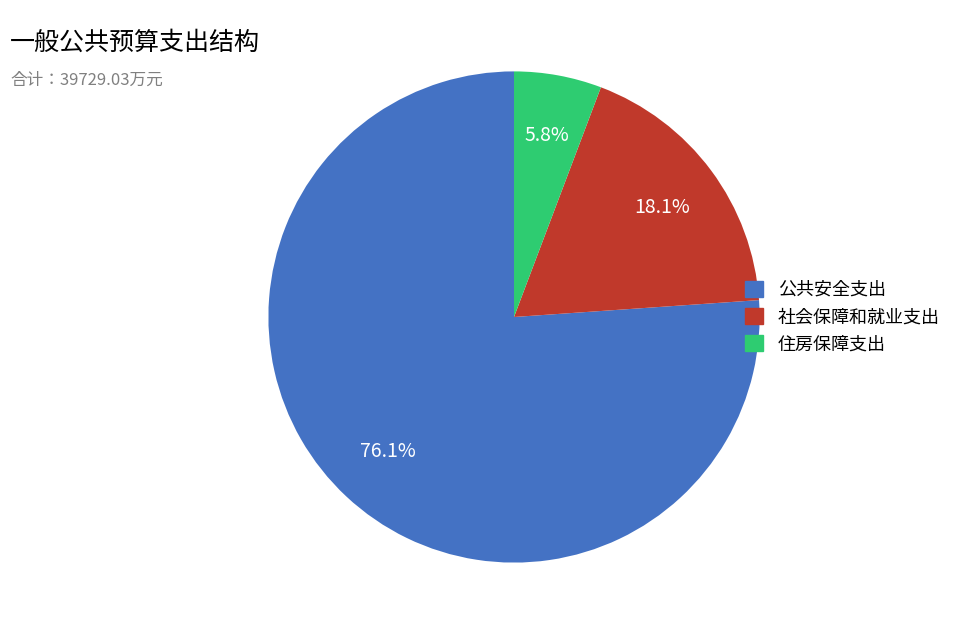

Rank the categories by value from highest to lowest.

公共安全支出, 社会保障和就业支出, 住房保障支出